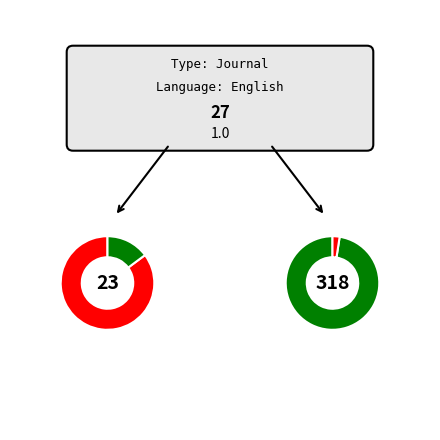

How many slices are in this pie chart?

2